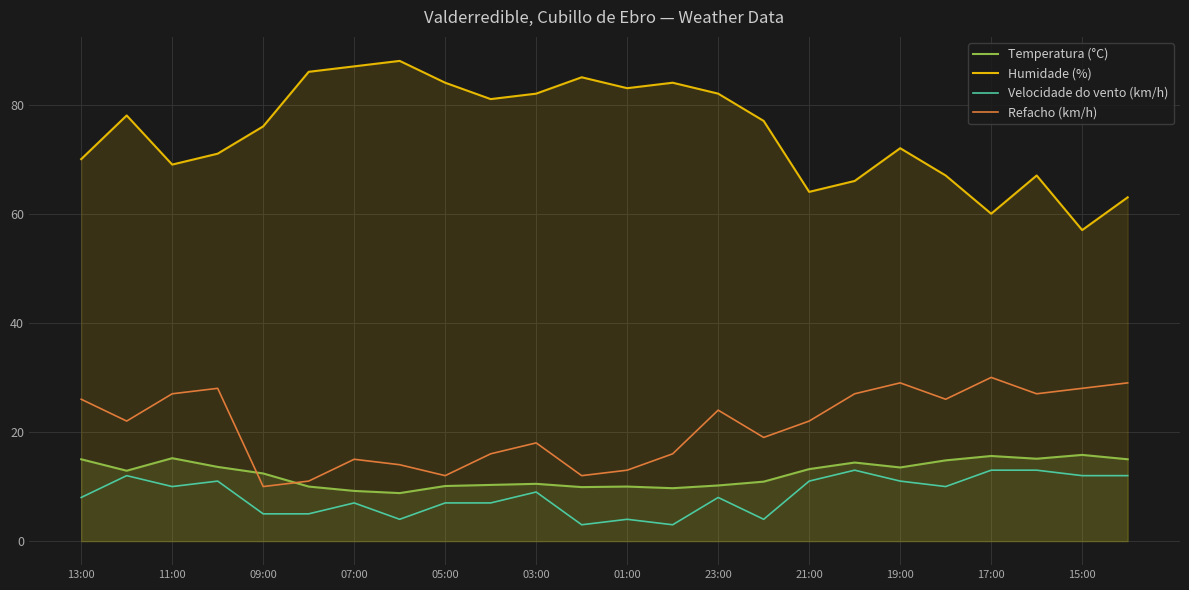

What is the difference between the highest and lowest values at 05:00?

77.0